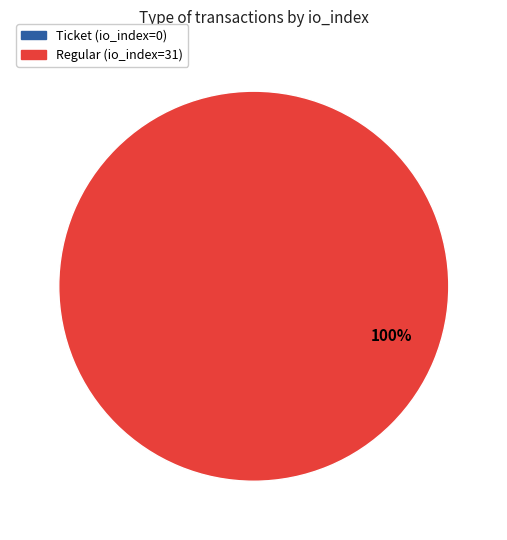

Which category accounts for the majority?

direction=1 (io_index=31)